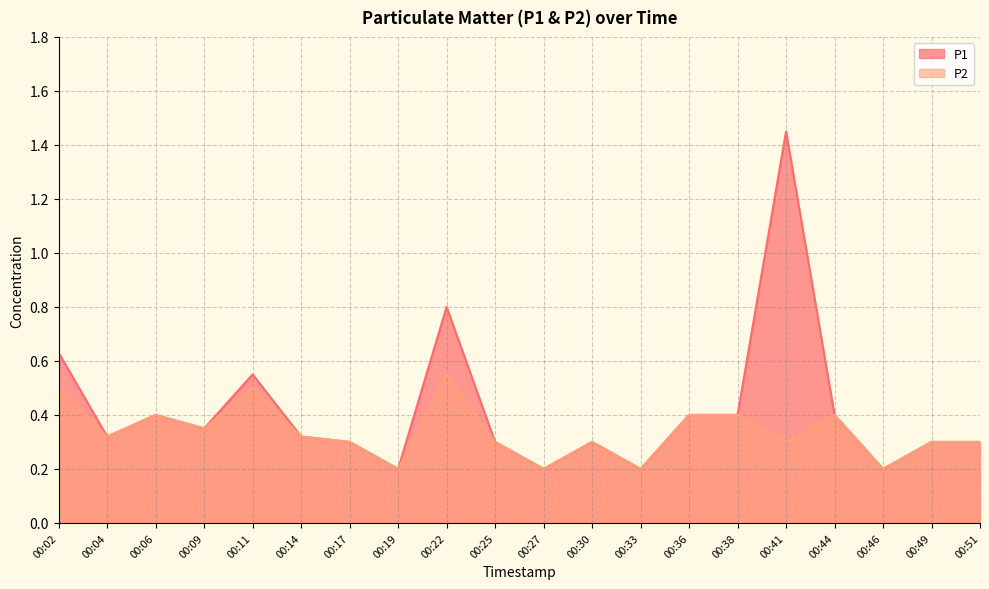

What are all the series names shown in the legend?

P1, P2